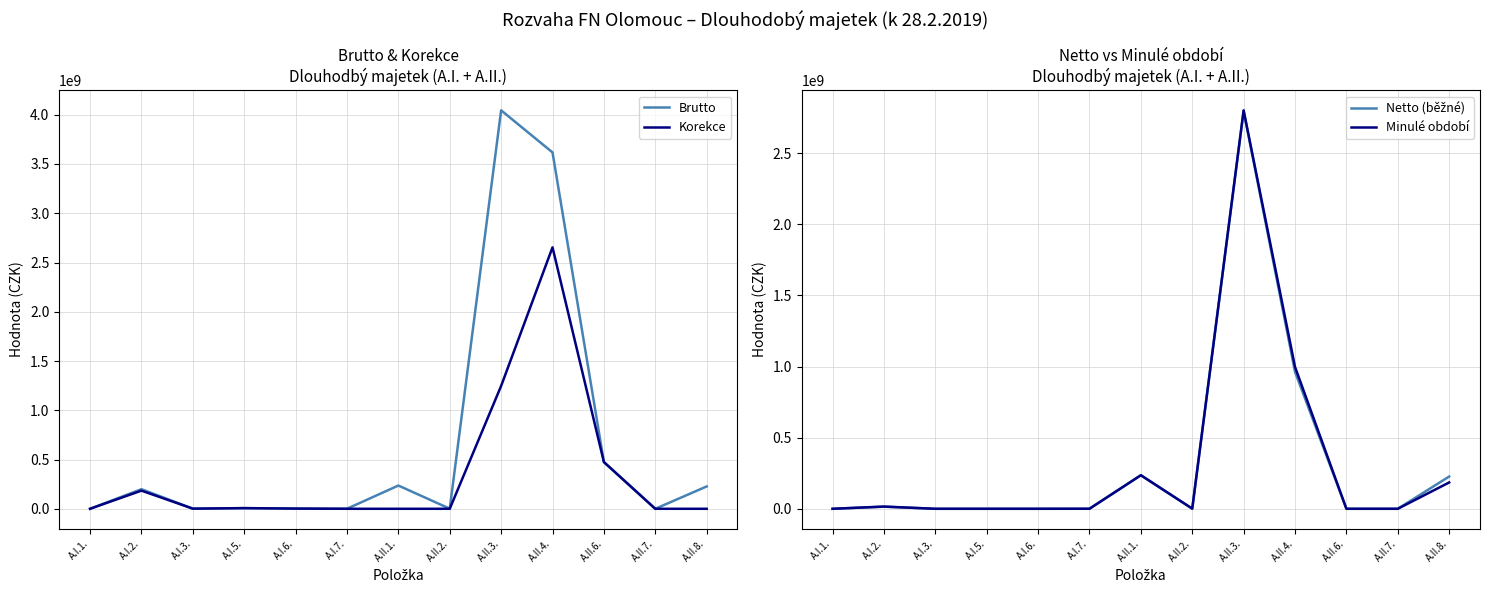

Does the chart display data point markers on the line(s)?

No